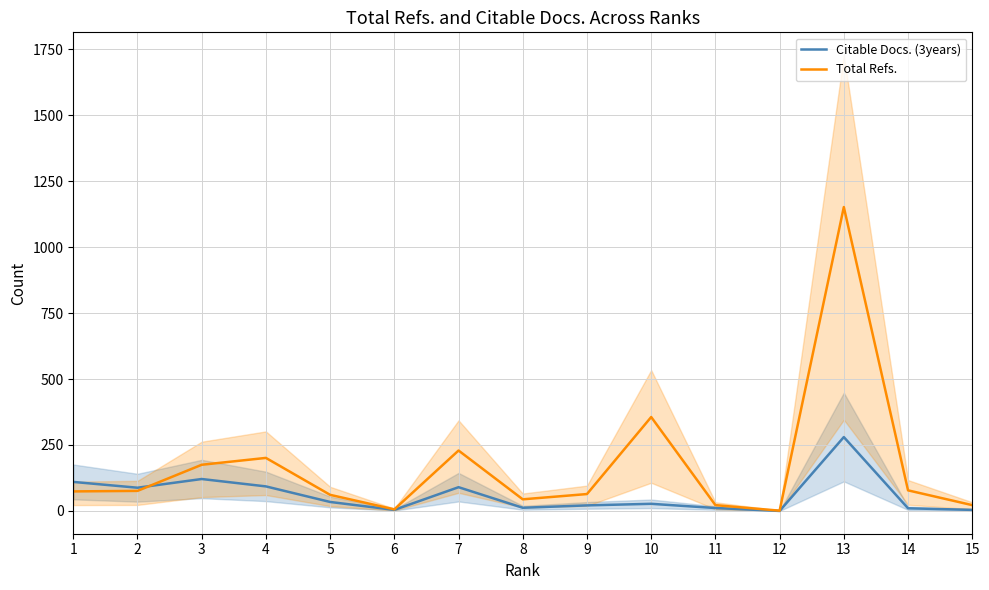

What is the highest value of the Total Refs. series?

1152